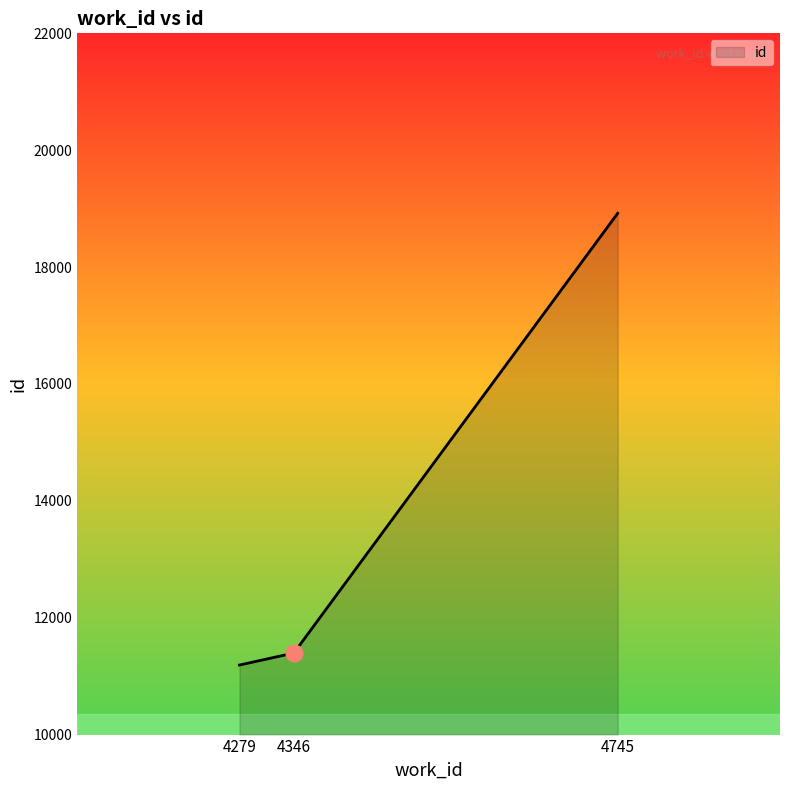

At which label is the value closest to 15055?

4346